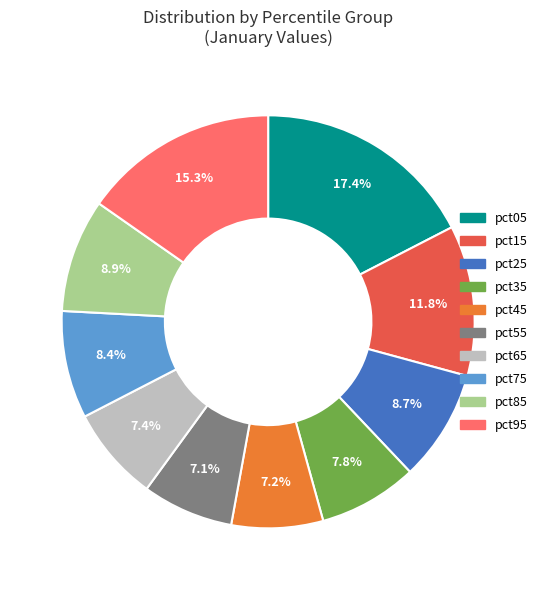

To the nearest percent, what is the difference between the largest and smallest slice percentages?

10%